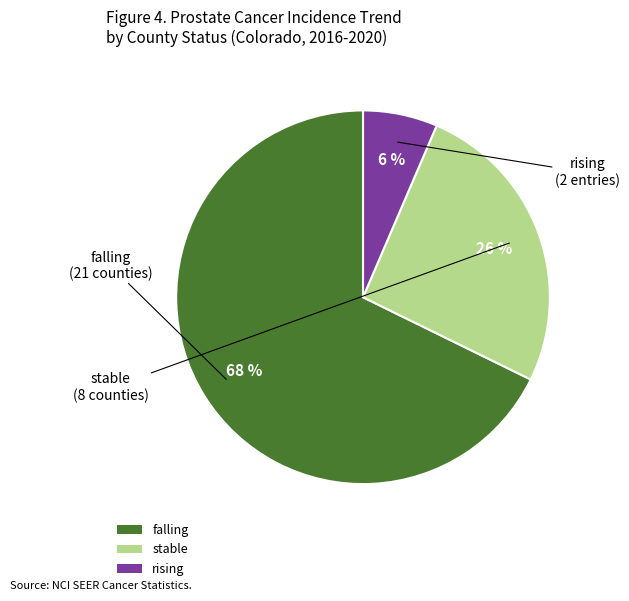

Which slice is the smallest?

rising